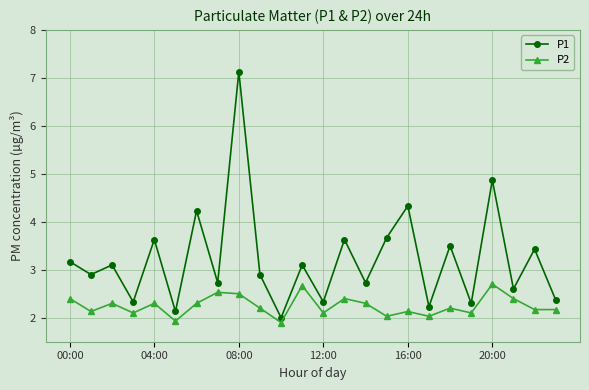

How many interior local valleys does the P1 series have?

10